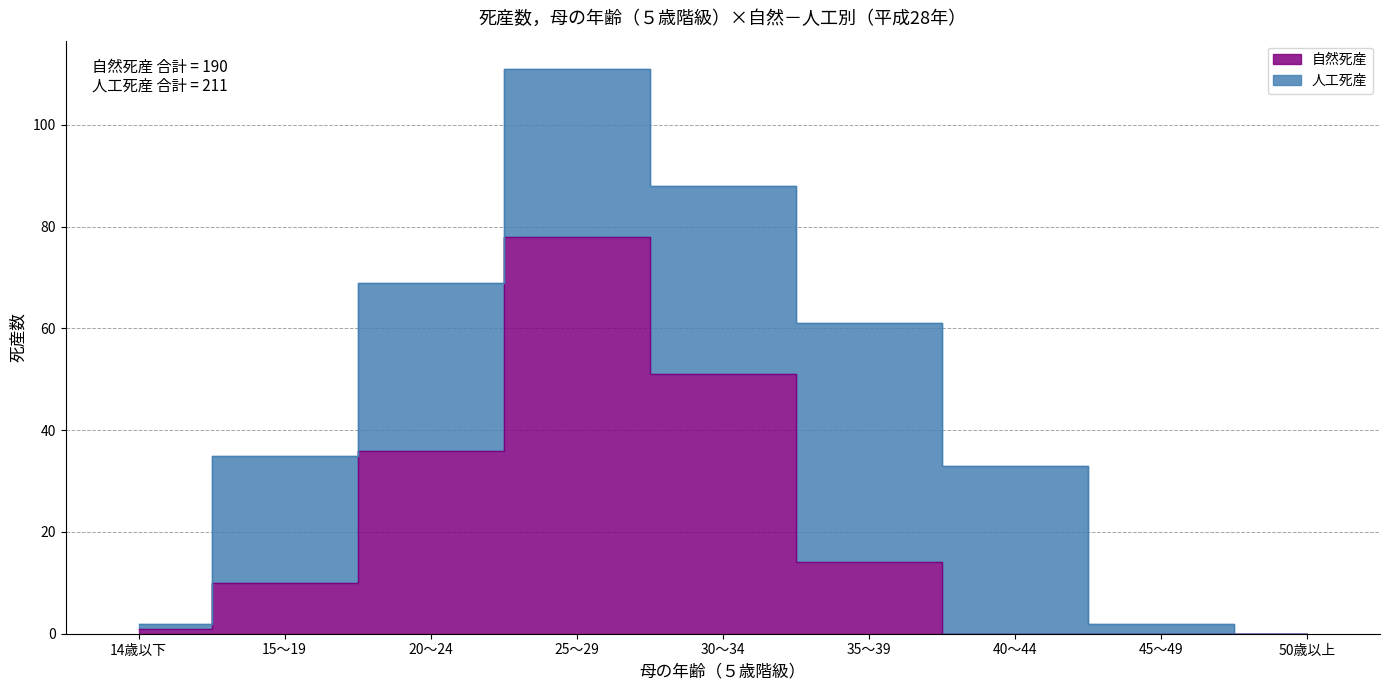

Which label corresponds to the smallest value in the chart?

40～44